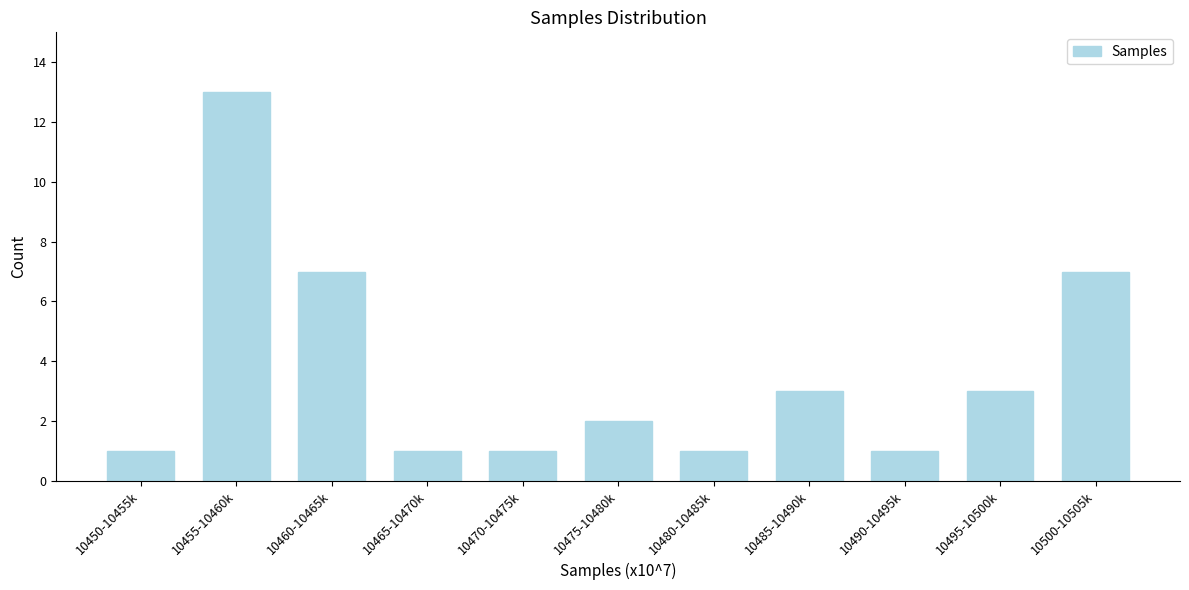

Reading left to right, list all the values displayed in this chart.

1	13	7	1	1	2	1	3	1	3	7